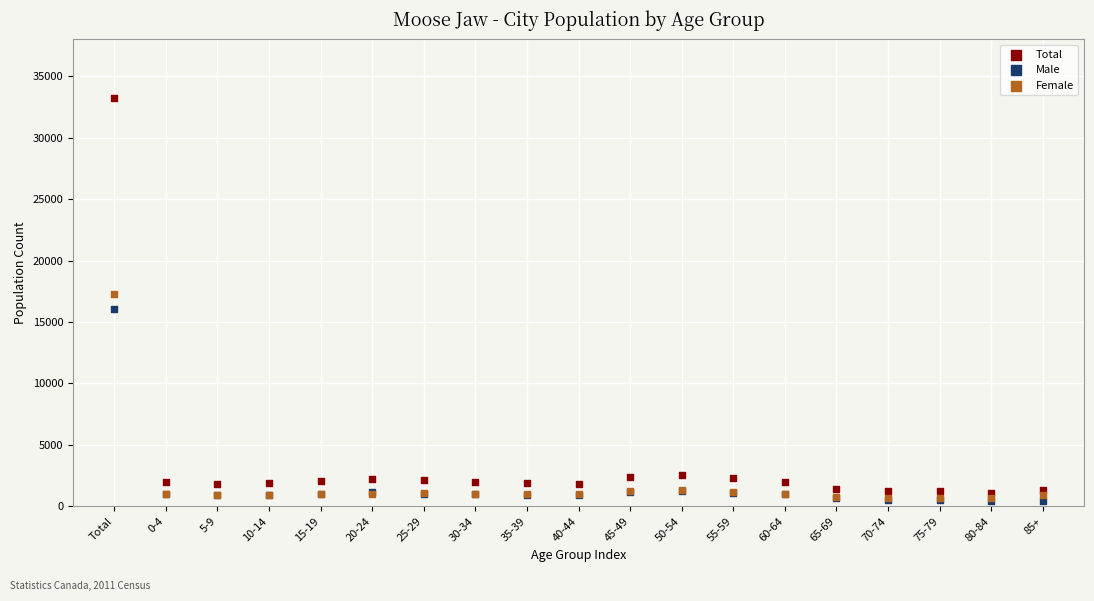

Across all series, what Y value is closest to 16847?

17250